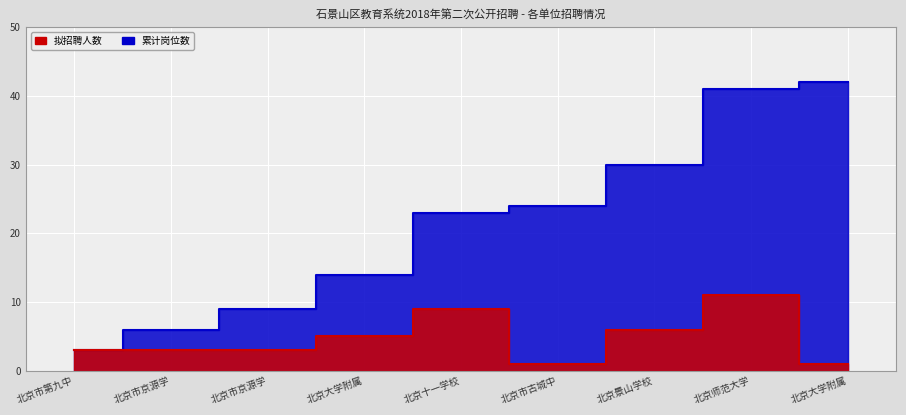

At how many categories does at least one series exceed 28?

3